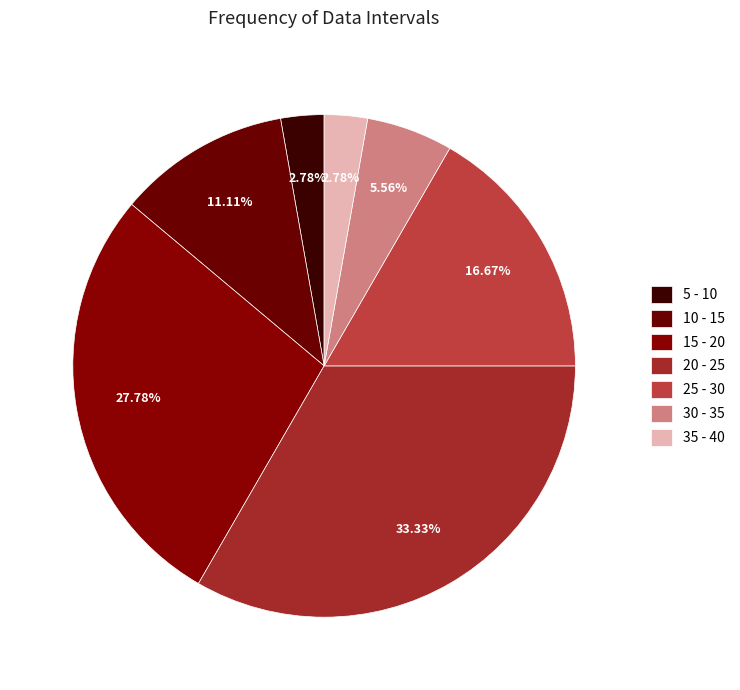

To the nearest percent, what portion does 15 - 20 represent?

28%